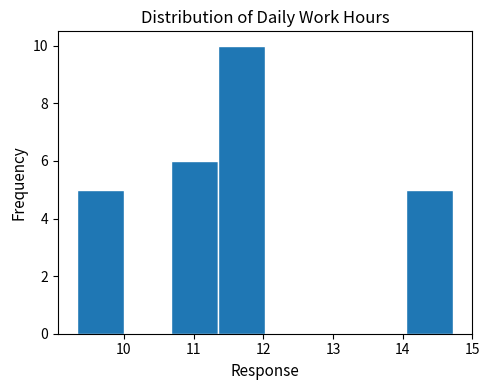

Reading left to right, transcribe this chart: for each bar, give the range it covers on the x-axis and its height. Neither the bar edges nor the heights are printed on the chart, so give them approximately, as read against the axes.

9.3 to 10.0: 5
10.0 to 10.7: 0
10.7 to 11.3: 6
11.3 to 12.0: 10
12.0 to 12.7: 0
12.7 to 13.4: 0
13.4 to 14.1: 0
14.1 to 14.7: 5